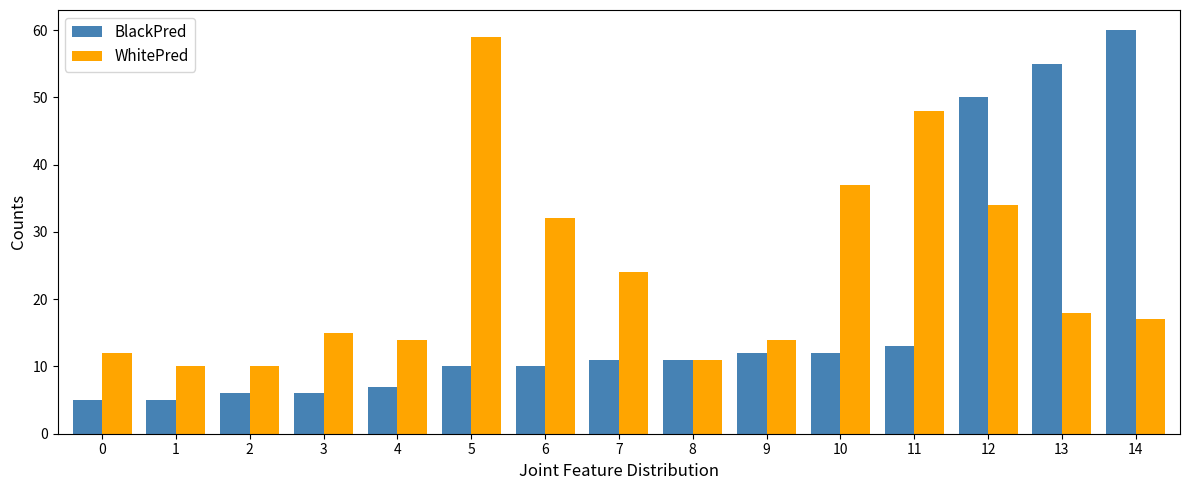

Which series has the widest spread of values?

BlackPred